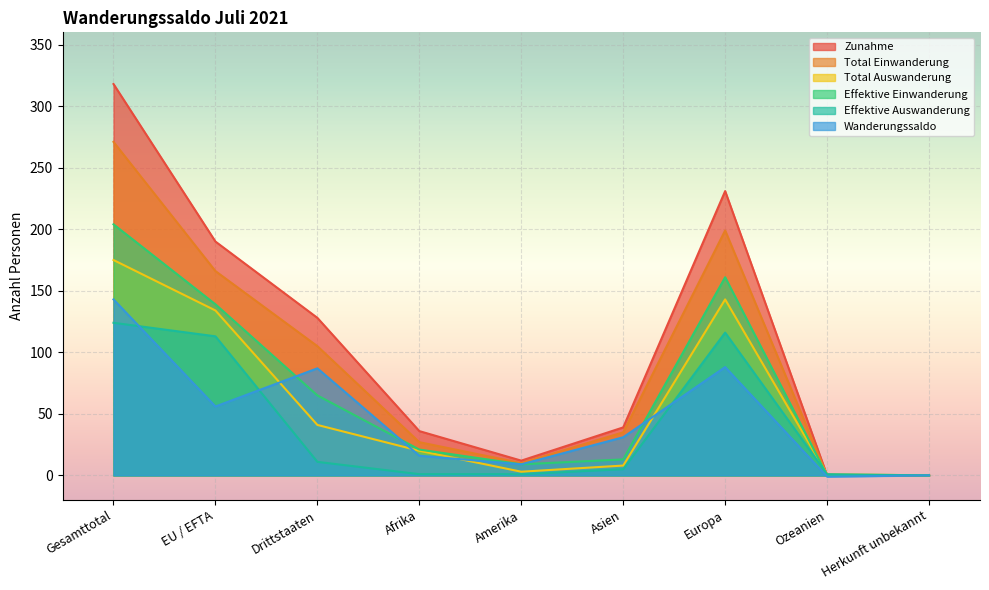

What is the approximate value of Total Einwanderung at Gesamttotal, to the nearest 5?

270